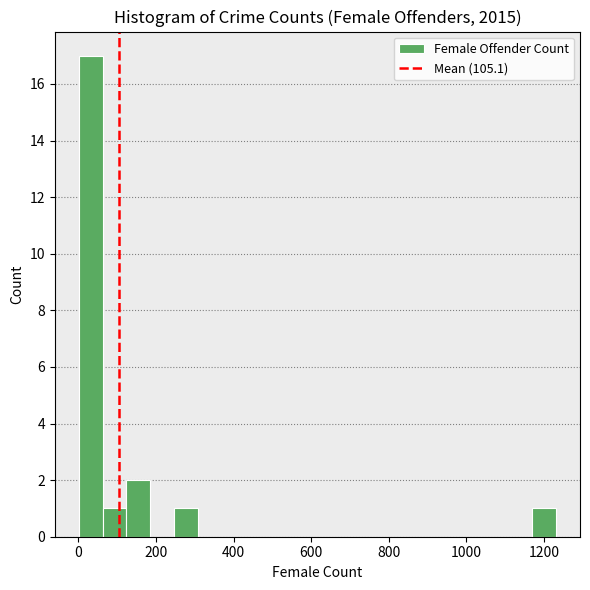

Read against the x-axis, roughly where is the centre of the tallest bar?

40